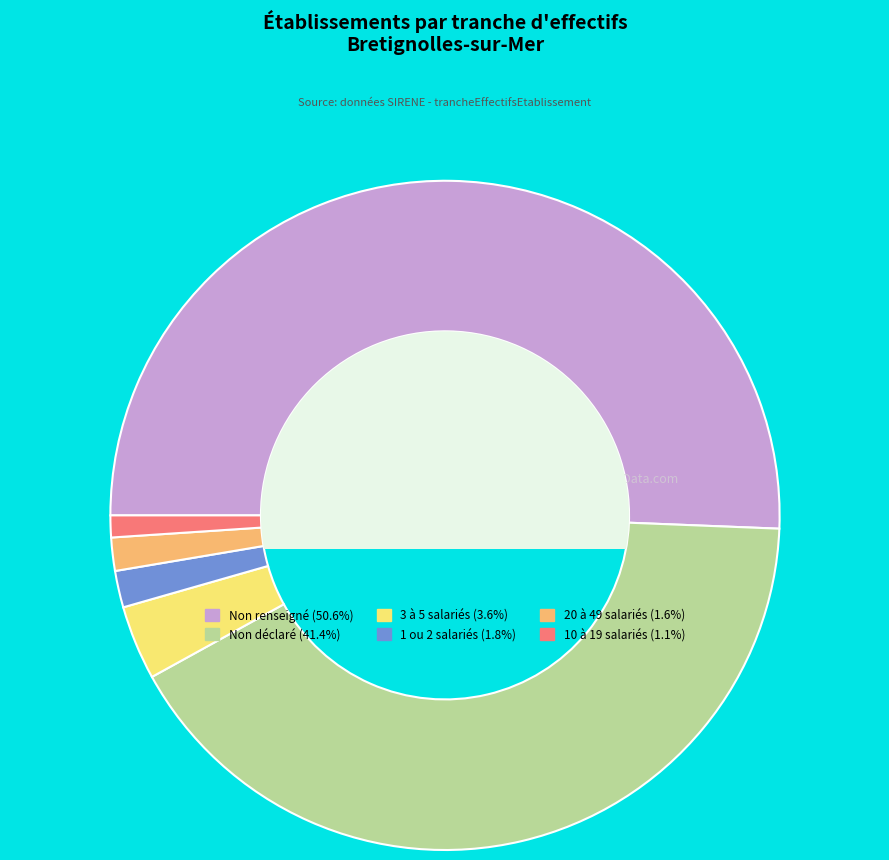

Is there a majority slice in this chart?

Yes